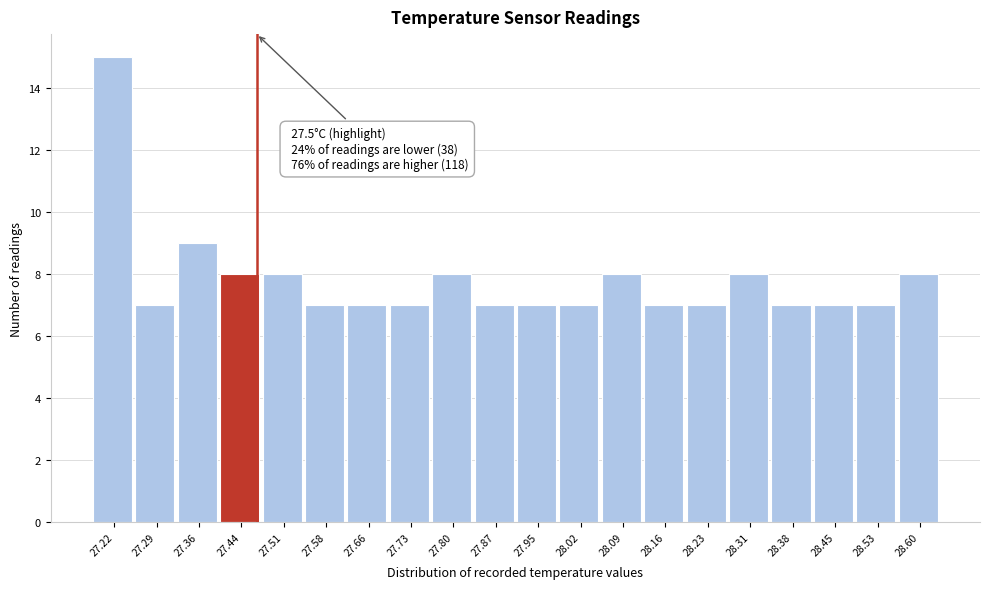

Reading left to right, what are all the values shown in this chart?

27.22=15	27.29=7	27.36=9	27.44=8	27.51=8	27.58=7	27.66=7	27.73=7	27.80=8	27.87=7	27.95=7	28.02=7	28.09=8	28.16=7	28.23=7	28.31=8	28.38=7	28.45=7	28.53=7	28.60=8